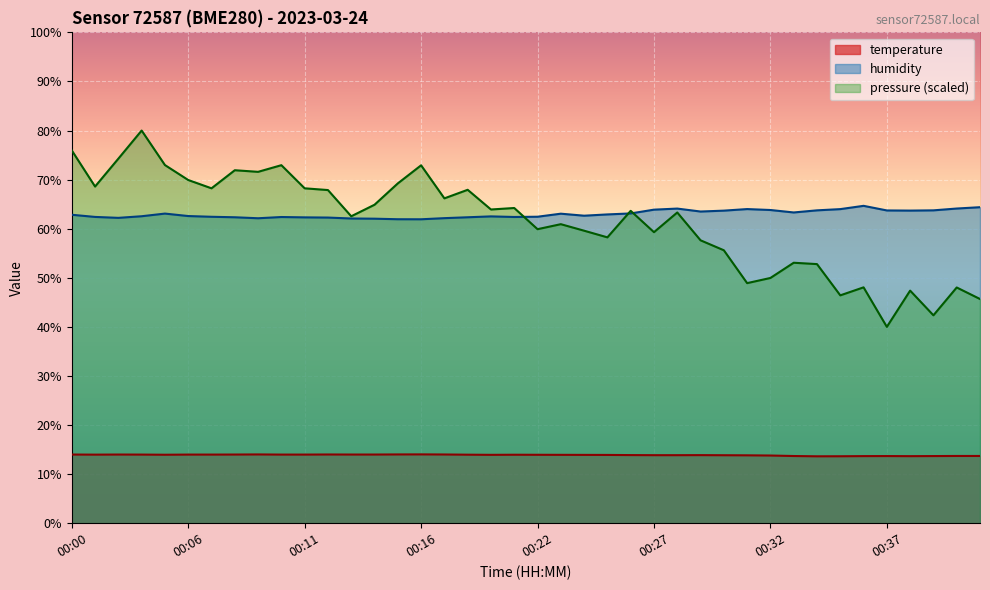

How many data points in humidity are less than 62?

2